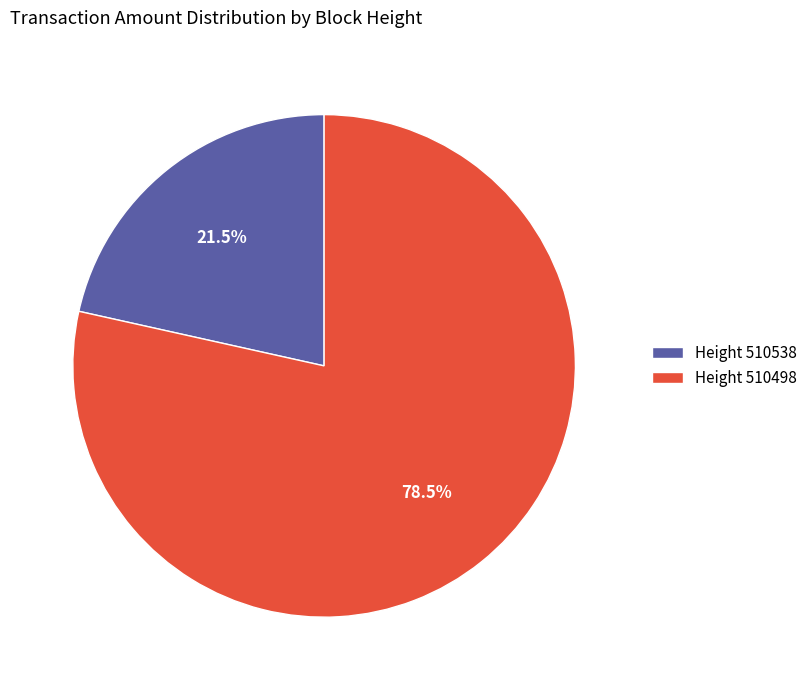

Is the sum of Height 510498 and Height 510538 greater than half?

Yes